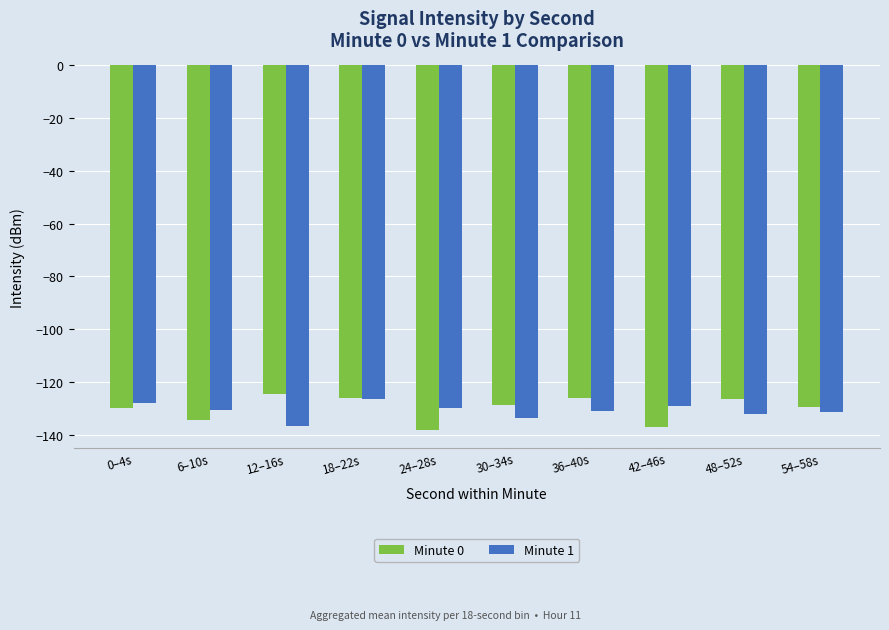

What is the minimum value for Minute 1?

-136.6